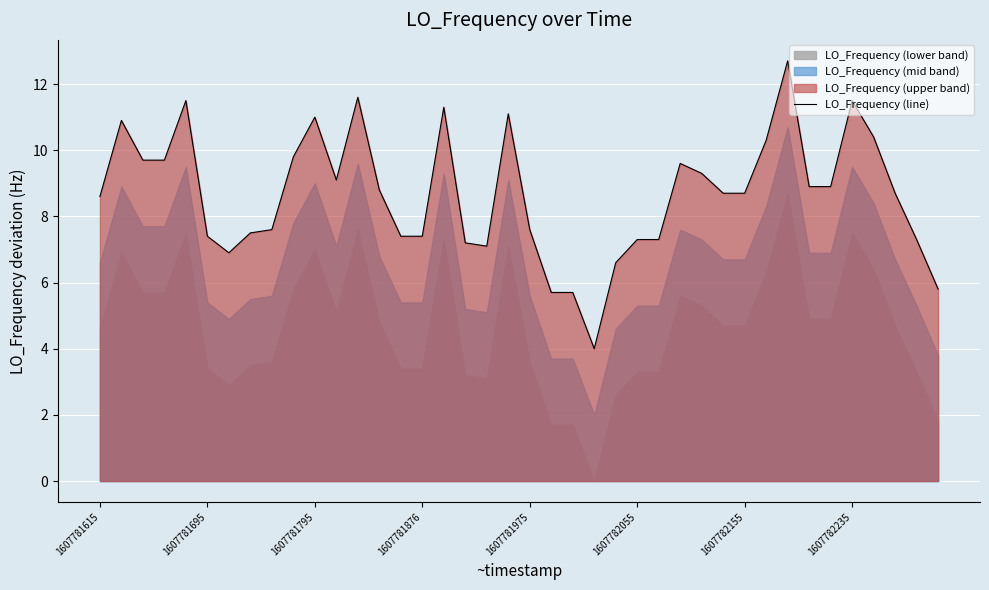

The value of LO_Frequency (line) at 1607782155 is 5.6. True or false?

False